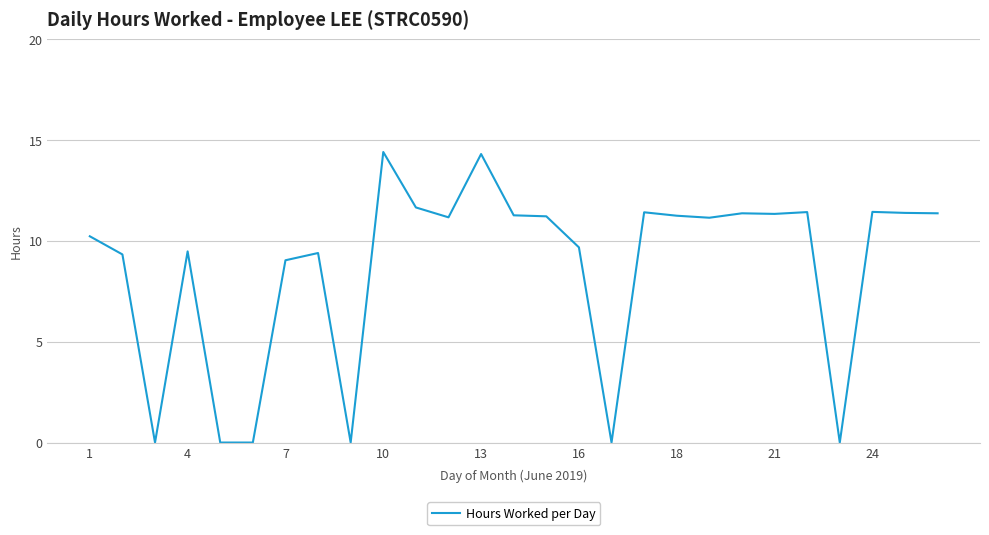

What is the greatest value displayed?

14.4